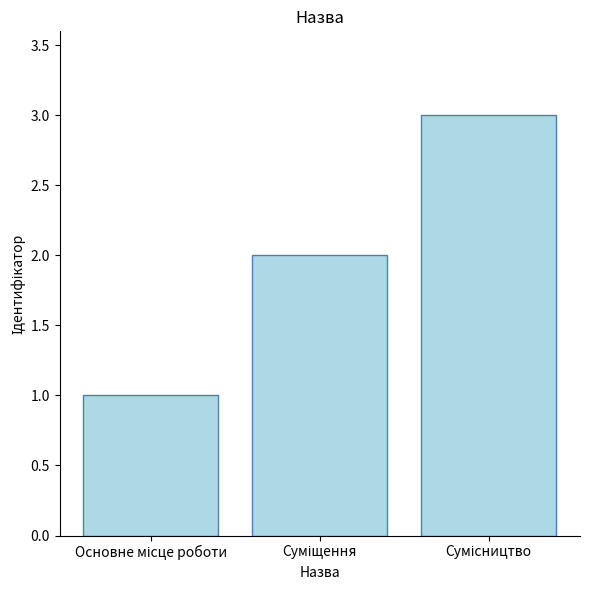

What is the sum of all values?

6